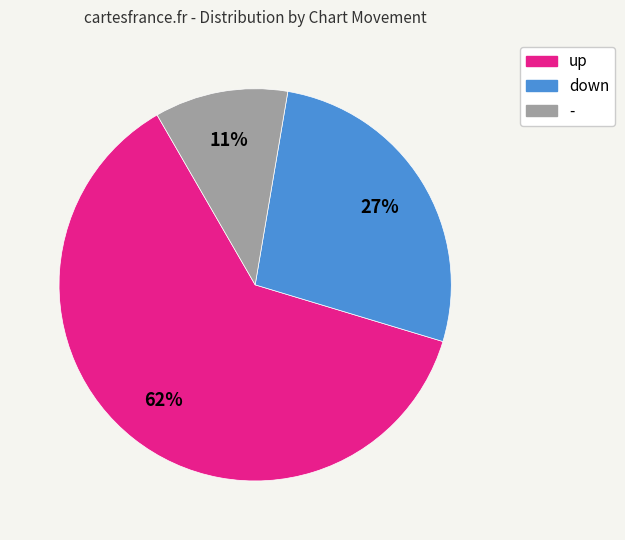

Between up and down, which is larger?

up